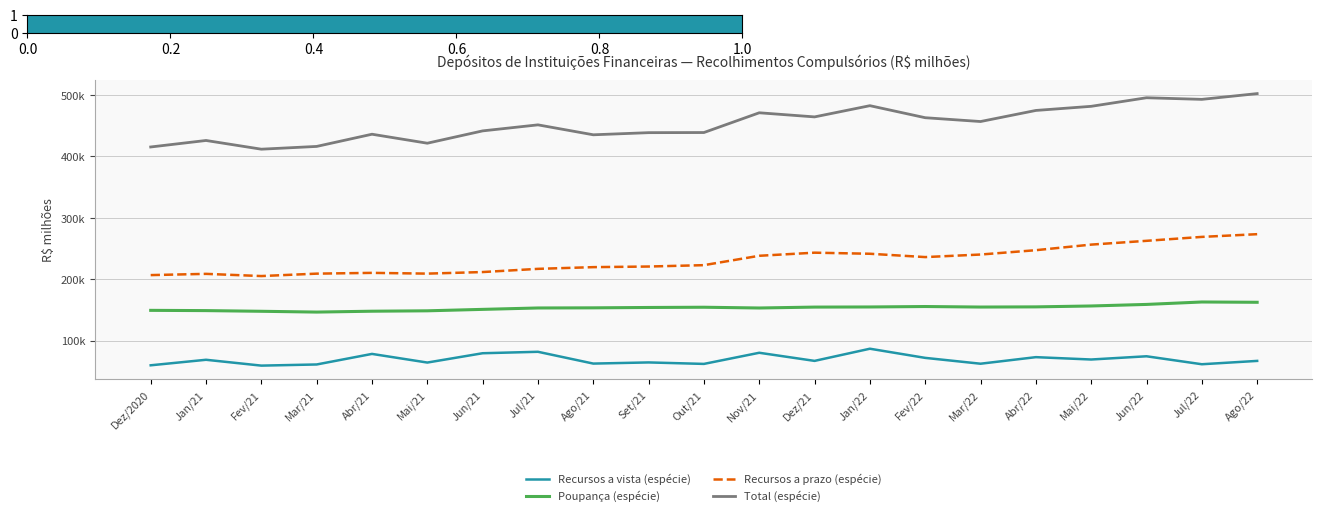

Which category has the highest value across all series?

Ago/22